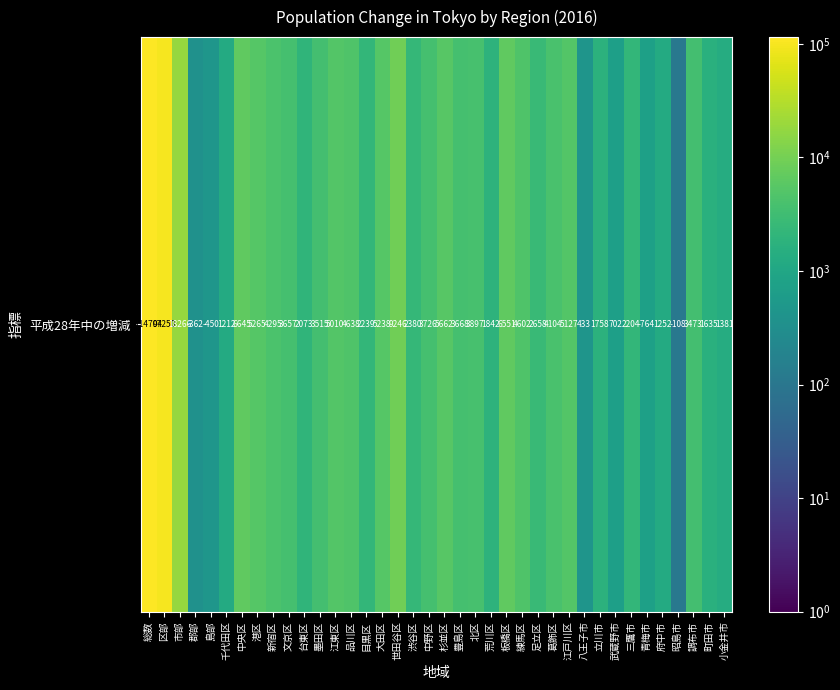

Between 北区 and 総数, which is larger?

総数